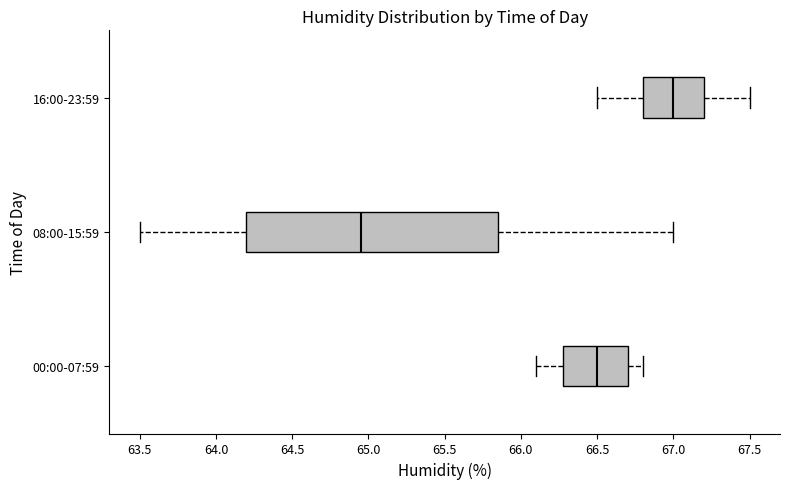

Reading bottom to top, transcribe this box plot: for each box, give where its median line is, the range the box spans, and where its two whiskers end, as read against the x-axis. The values are not printed on the chart, so give them approximately, as read against the axis.

00:00-07:59: median 66.50, box 66.30 to 66.70, whiskers 66.10 to 66.80
08:00-15:59: median 64.95, box 64.20 to 65.85, whiskers 63.50 to 67.00
16:00-23:59: median 67.00, box 66.80 to 67.20, whiskers 66.50 to 67.50